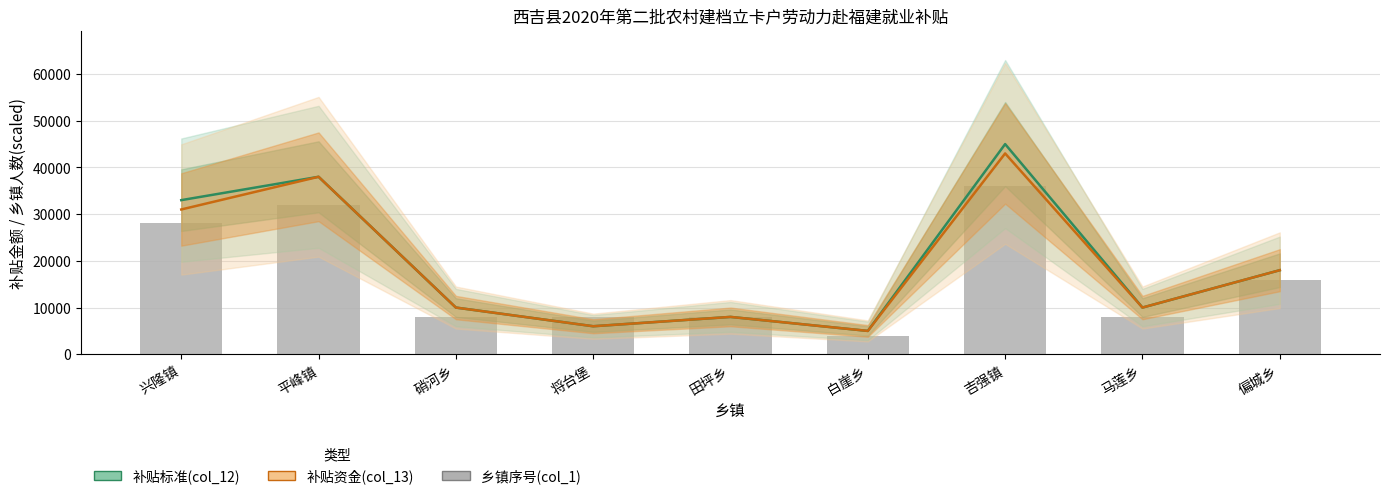

Is it true that 补贴资金(col_13) equals 8850 at 平峰镇?

False